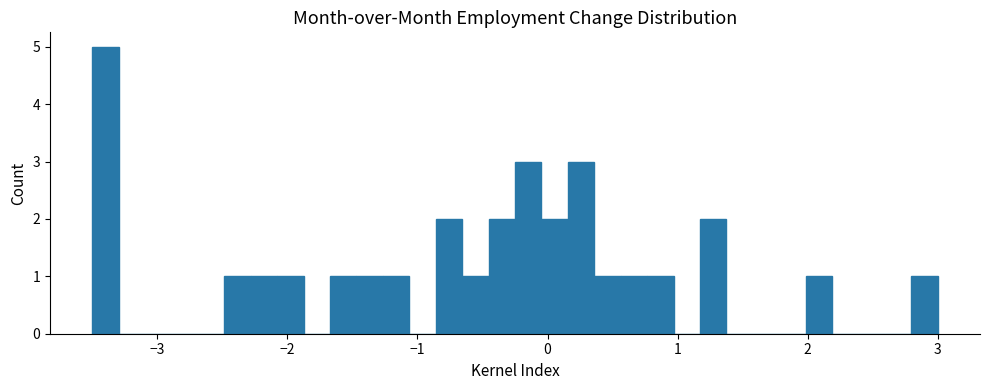

Around what value on the x-axis is the tallest bar? Give the approximate position of its centre, as read against the axis.

-3.4